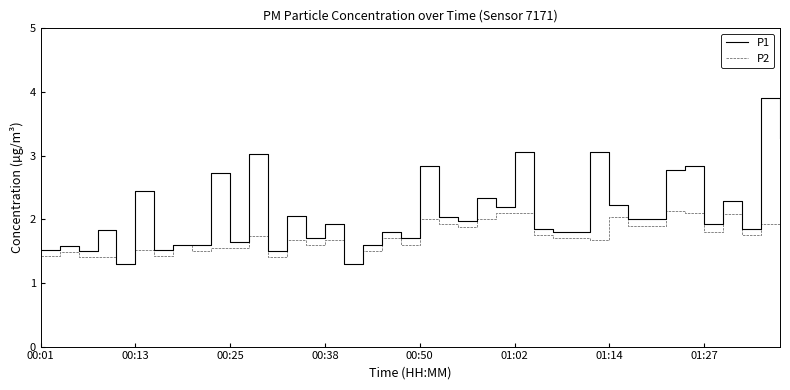

Which series has the largest range (max minus min)?

P1